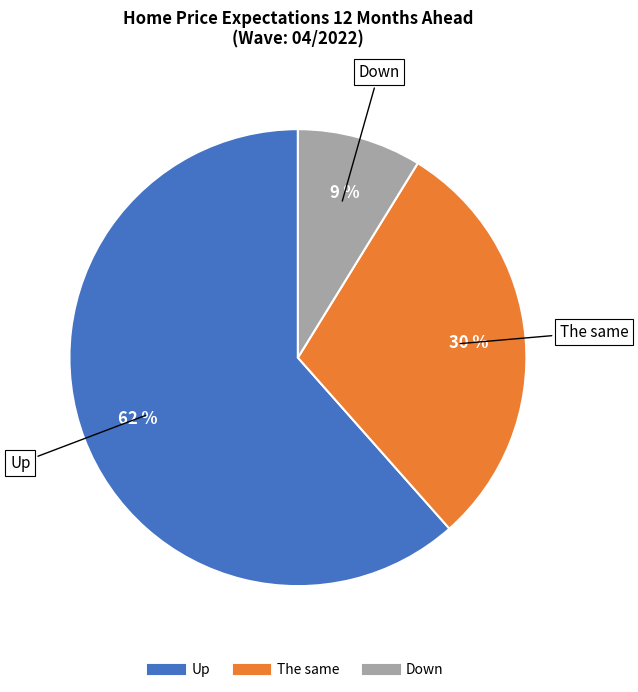

To the nearest percent, what is the average slice percentage?

33%